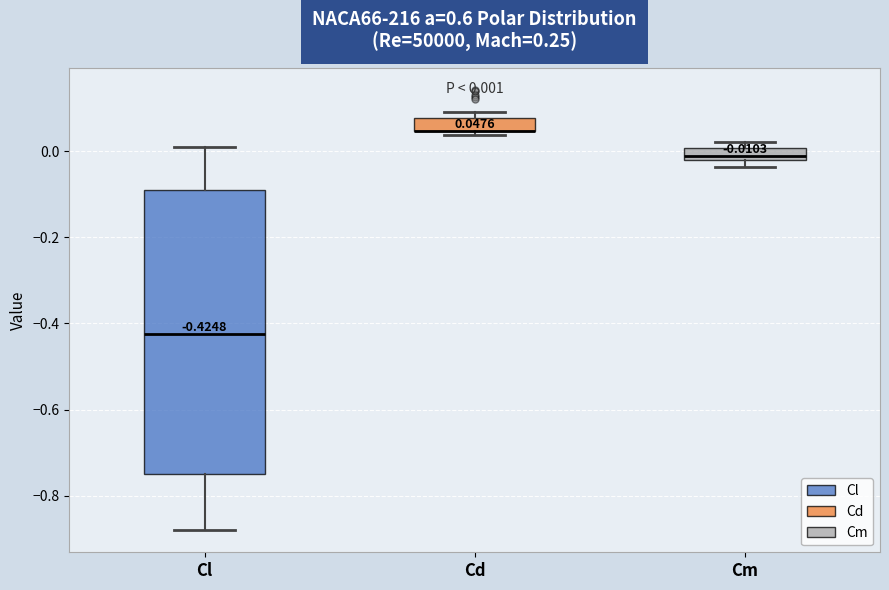

Comparing the boxes themselves (not the whiskers), which one is the tallest?

Cl